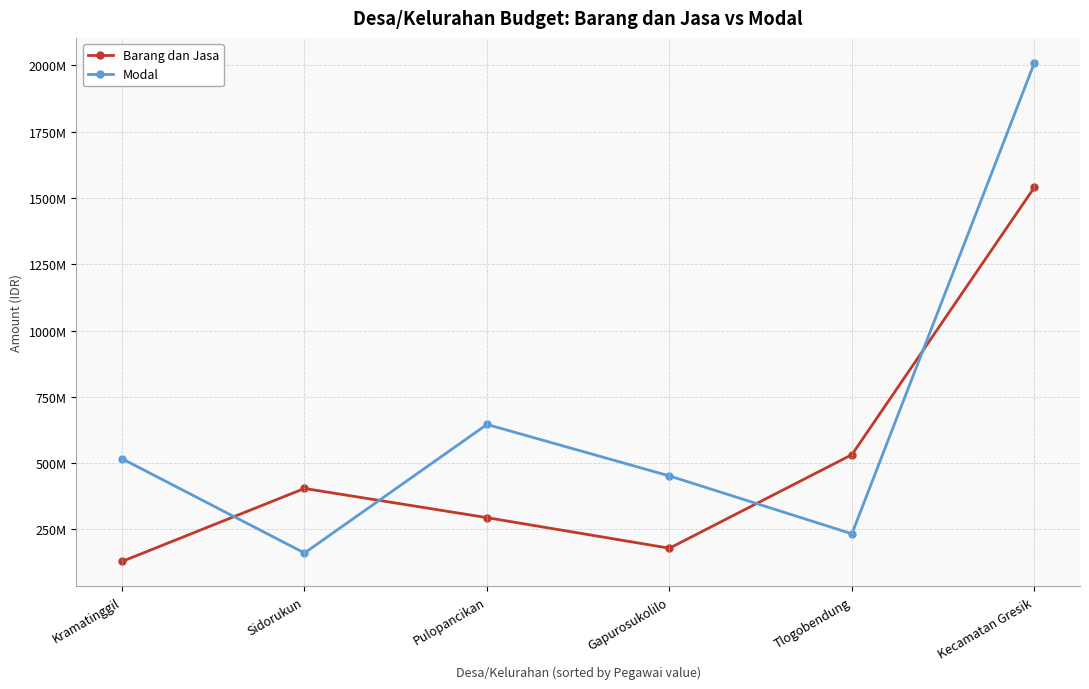

True or false: Modal has a value of 679782459 at Kecamatan Gresik.

False